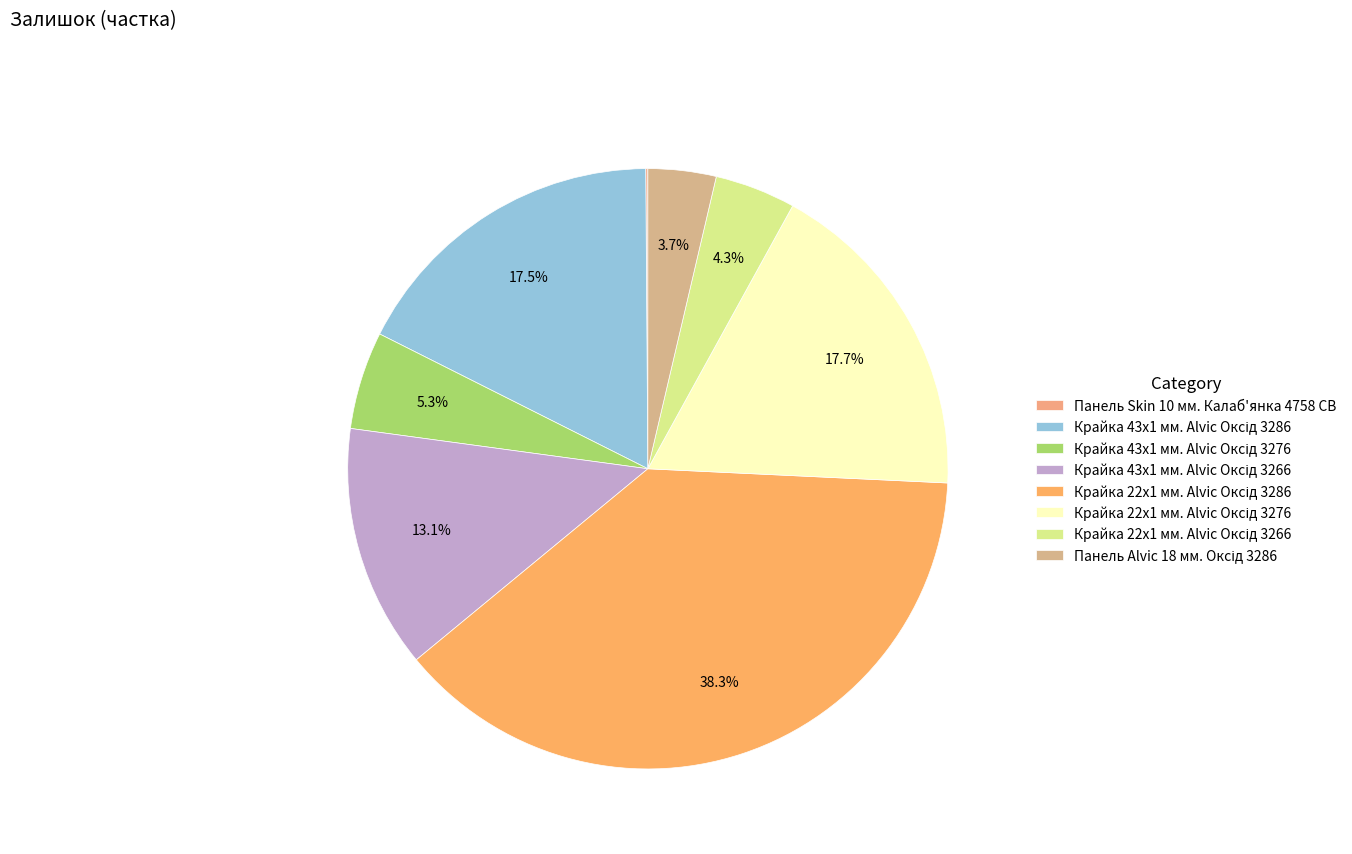

Between Крайка 22x1 мм. Alvic Оксід 3266 and Крайка 43x1 мм. Alvic Оксід 3276, which is larger?

Крайка 43x1 мм. Alvic Оксід 3276